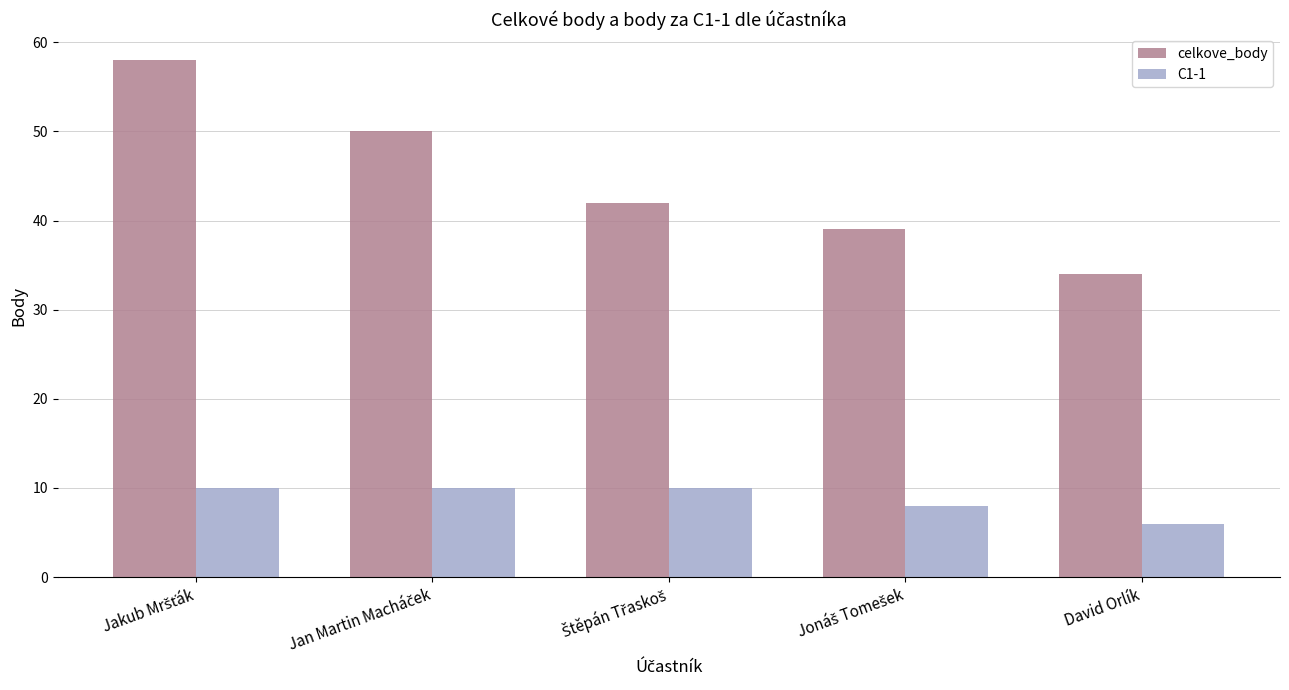

Which series has the largest range (max minus min)?

celkove_body